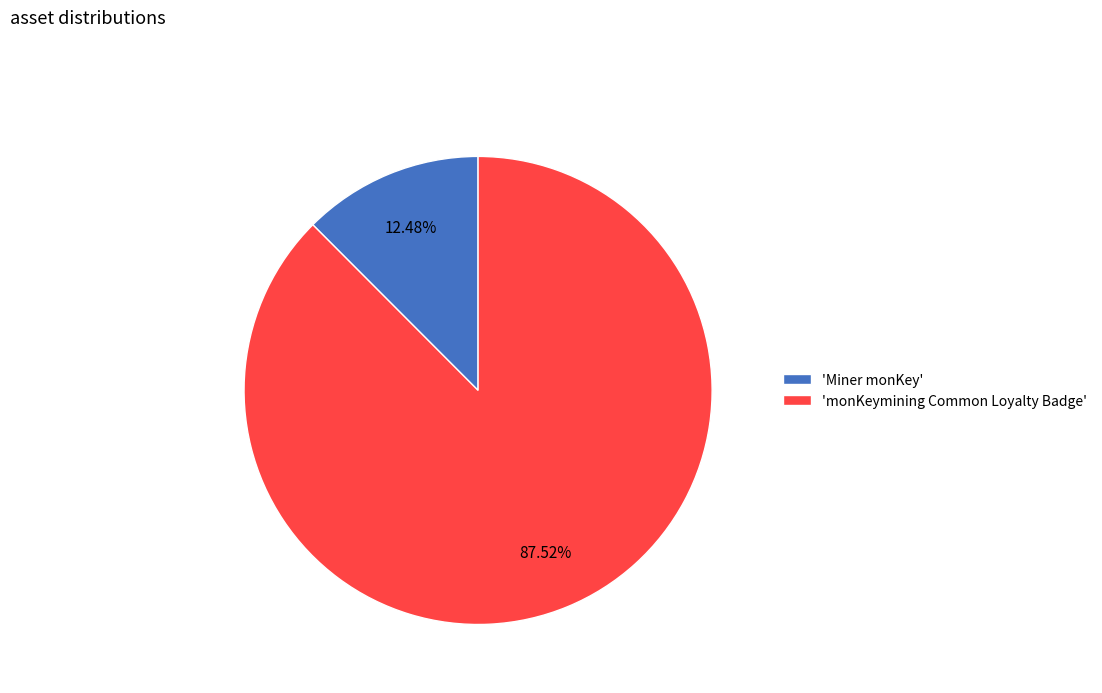

Rank the categories by value from lowest to highest.

'Miner monKey', 'monKeymining Common Loyalty Badge'